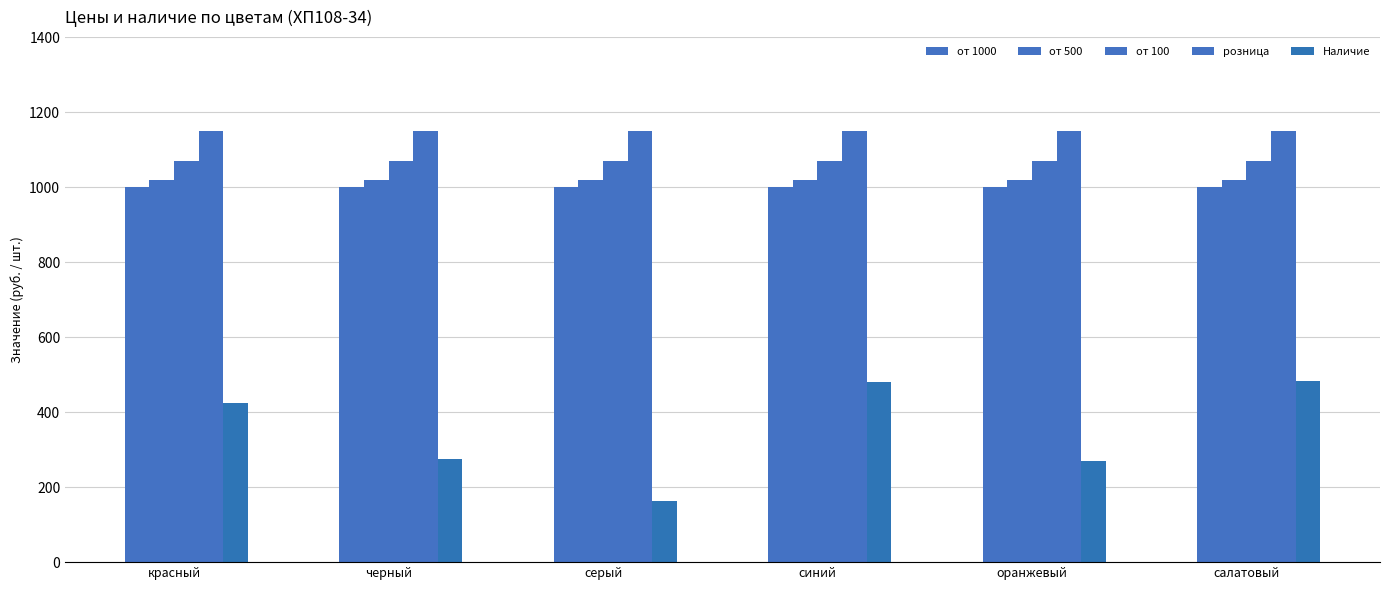

Which series has the largest total across all categories?

розница